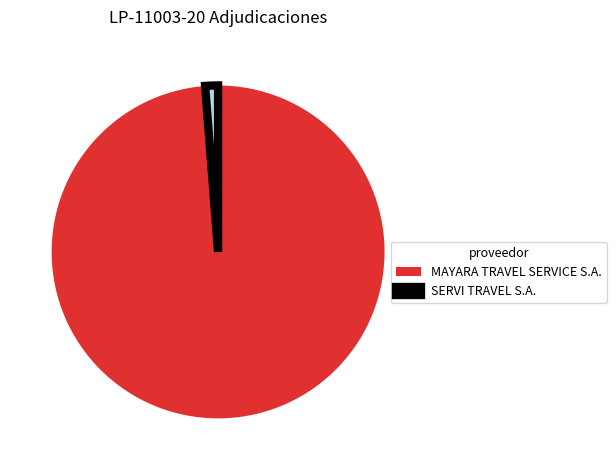

True or false: SERVI TRAVEL S.A. accounts for 11% of the total.

False